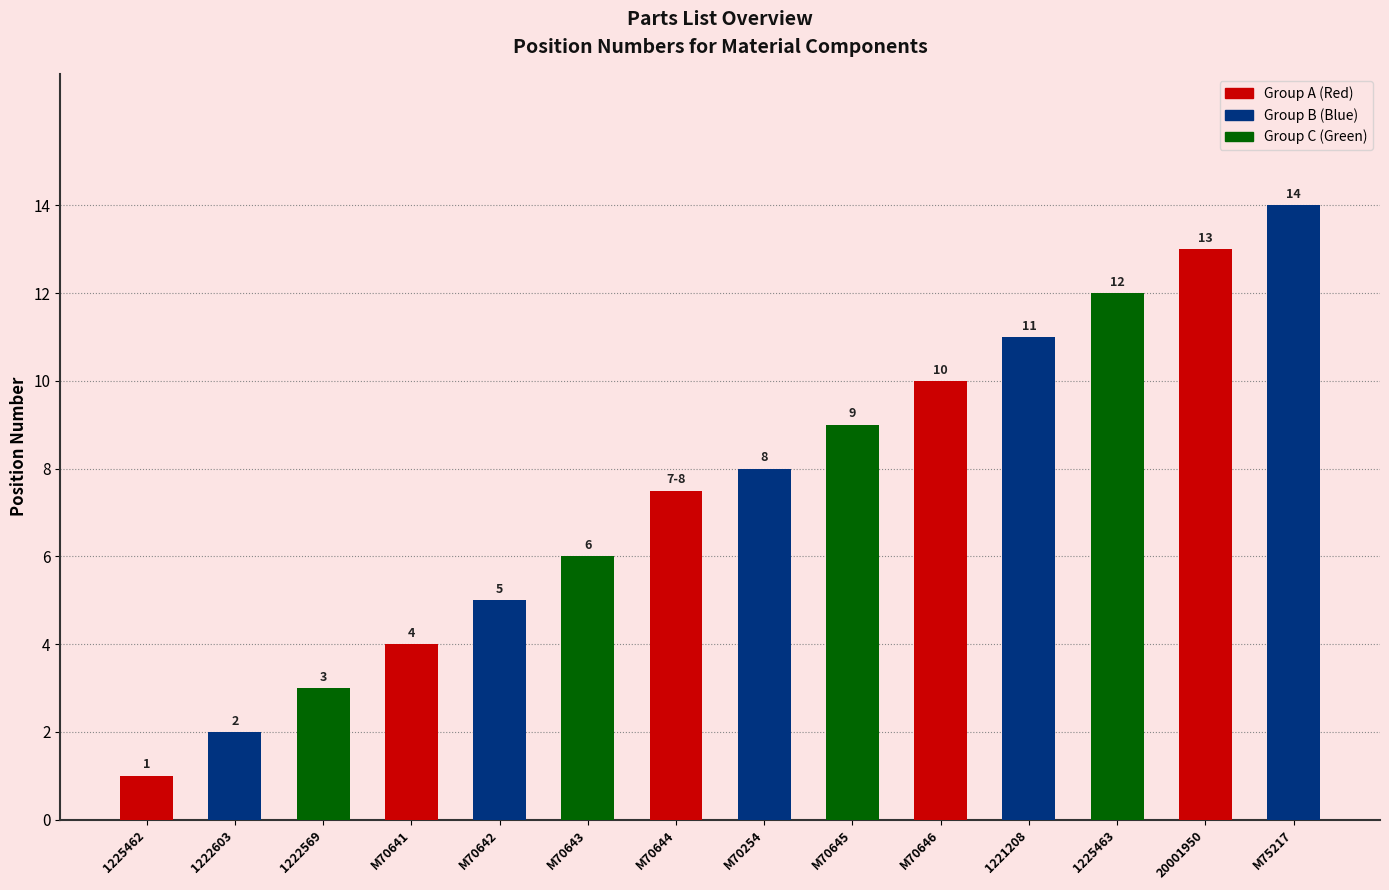

What is the value of the 5th bar from the left?

5.0